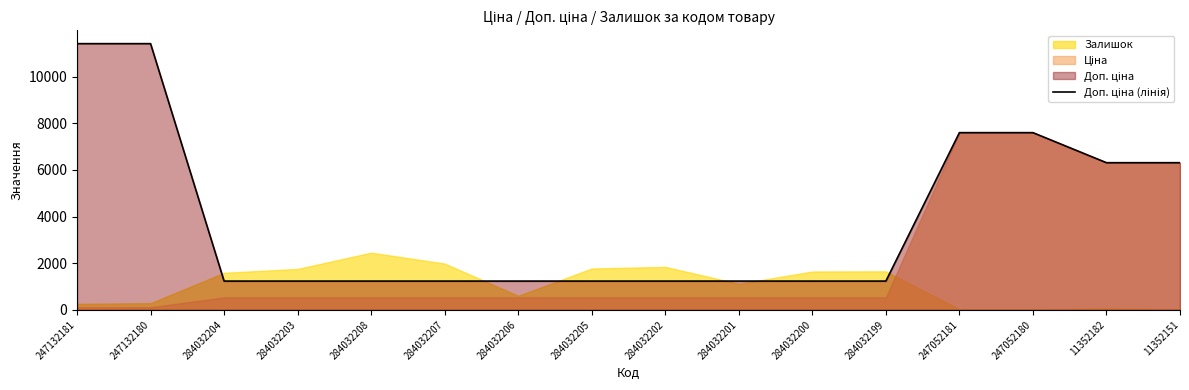

What is the value of the 10th point from the left?

1235.4